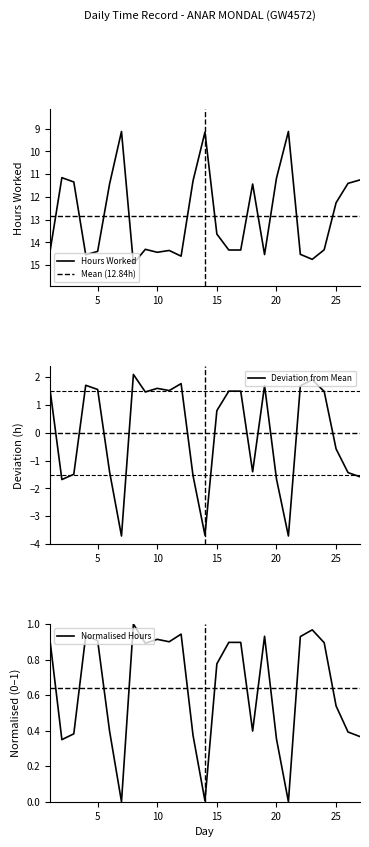

Where does the data first go above 14?

1